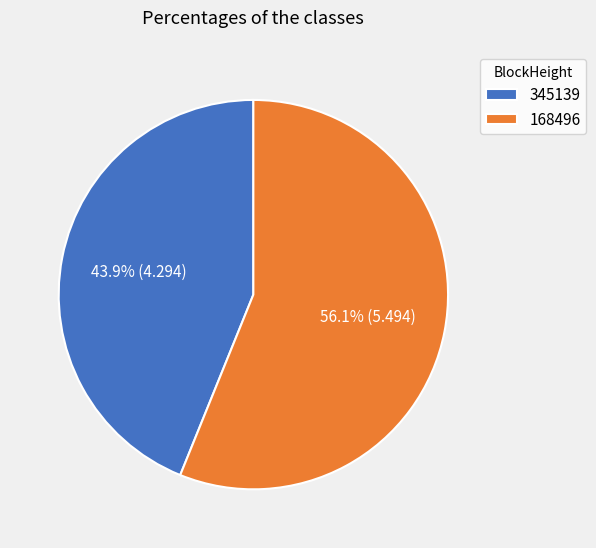

What is the largest slice in the pie chart?

168496